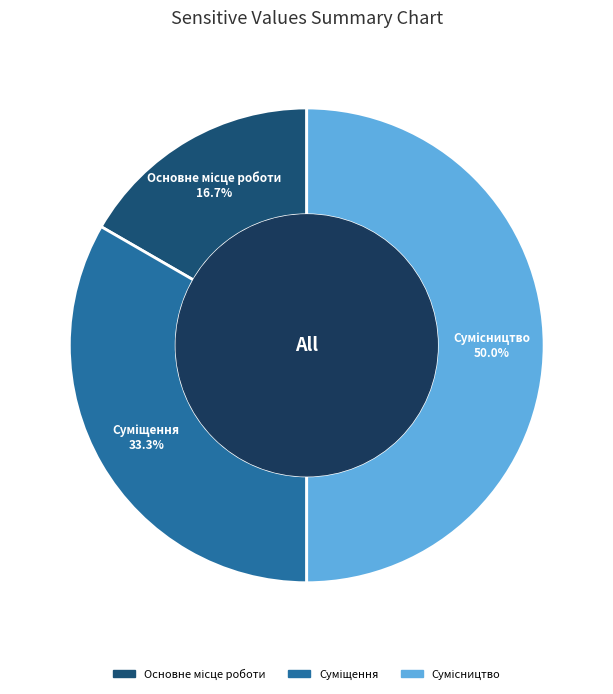

Is it true that Суміщення is 33% of the pie?

True